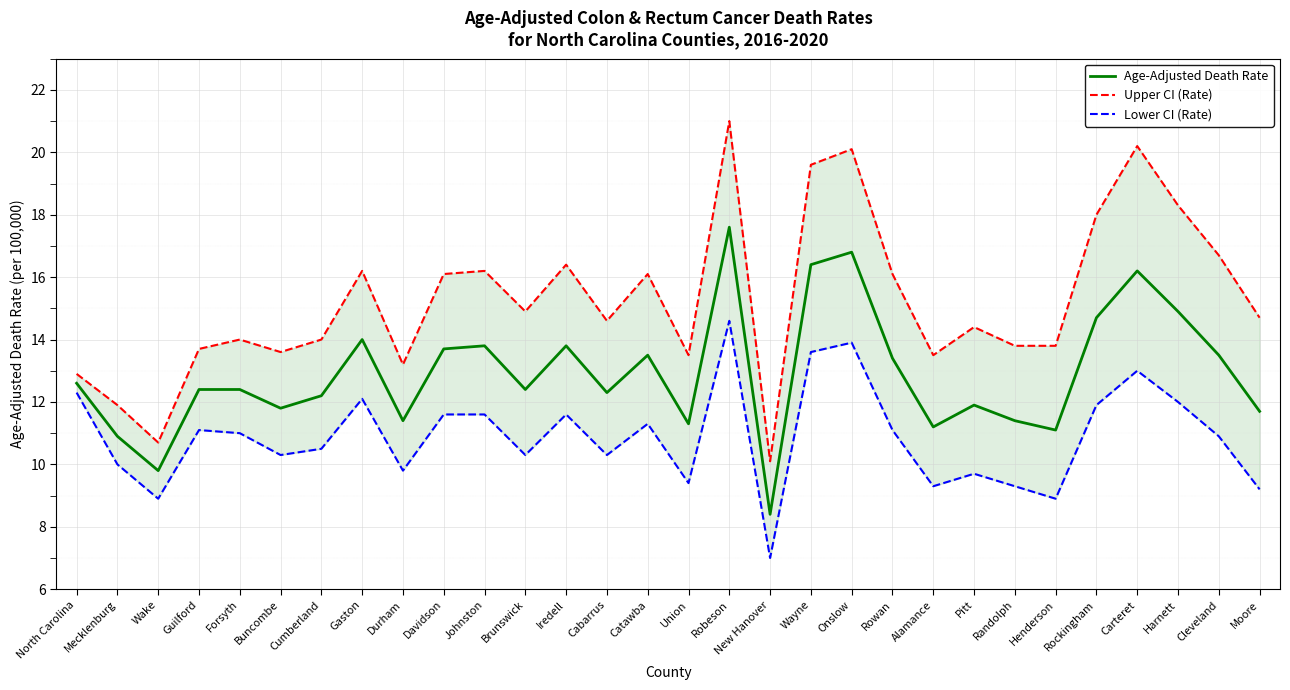

At which category is the sum across all series the highest?

Robeson